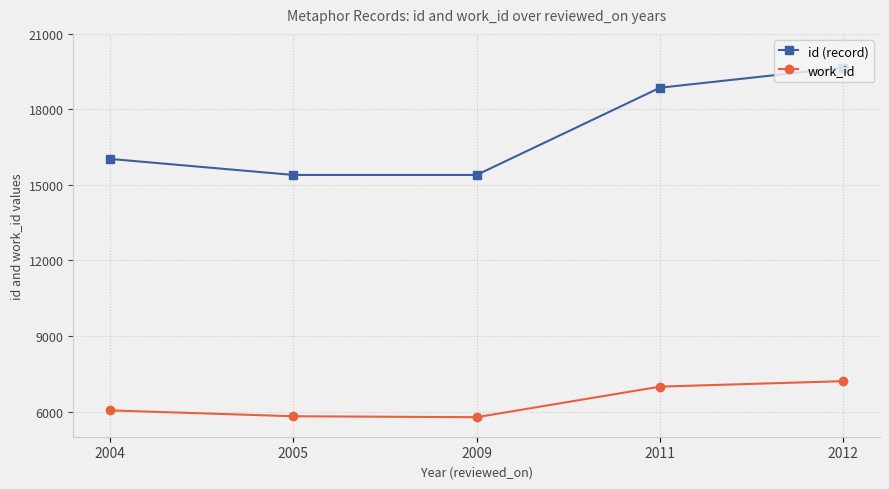

Rank the series at 2005 from lowest to highest value.

work_id, id (record)